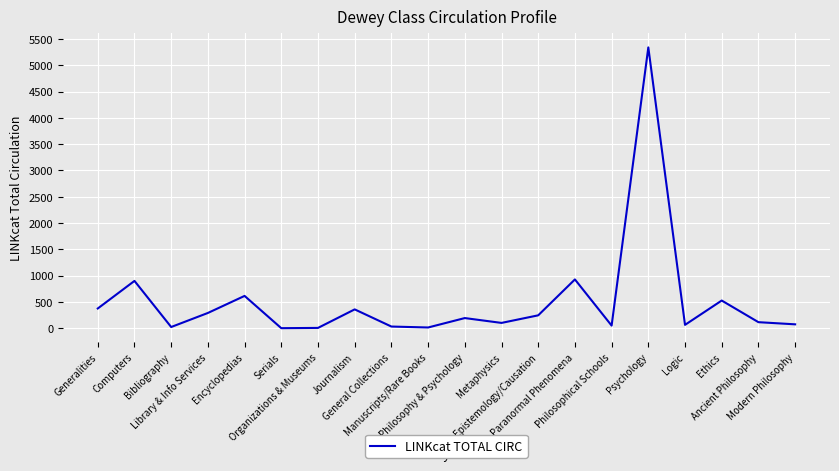

What is the maximum value shown in the chart?

5338